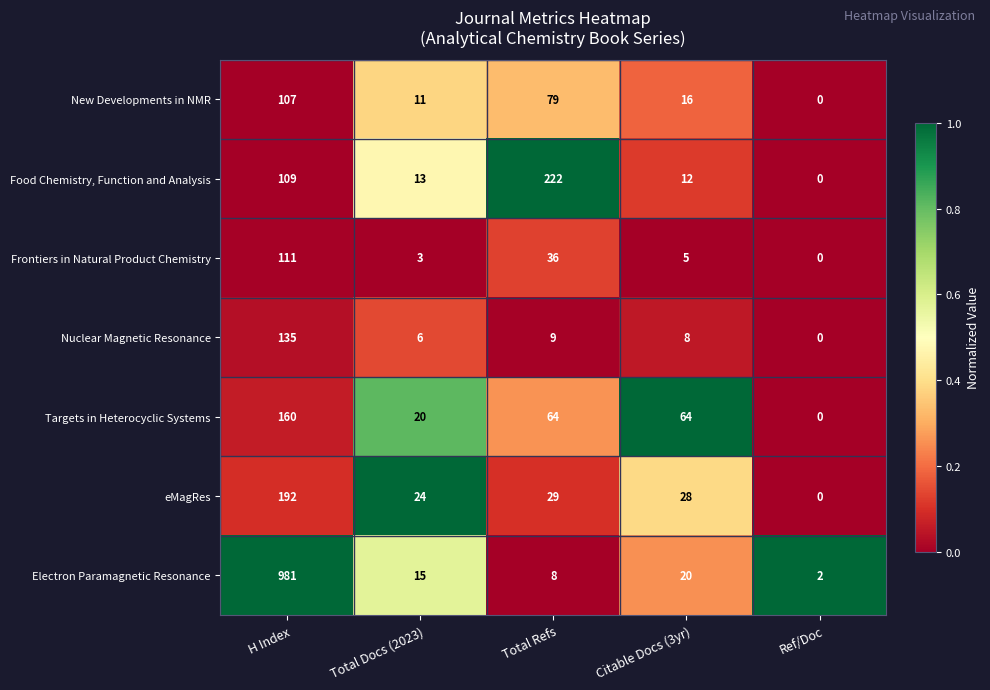

Count the number of categories in the chart.

5